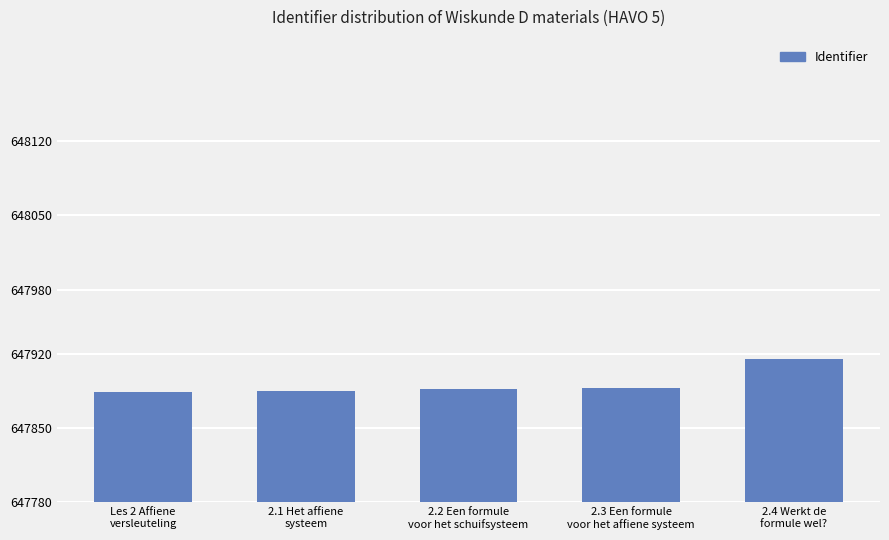

What is the value of the 3rd bar from the left?

647887